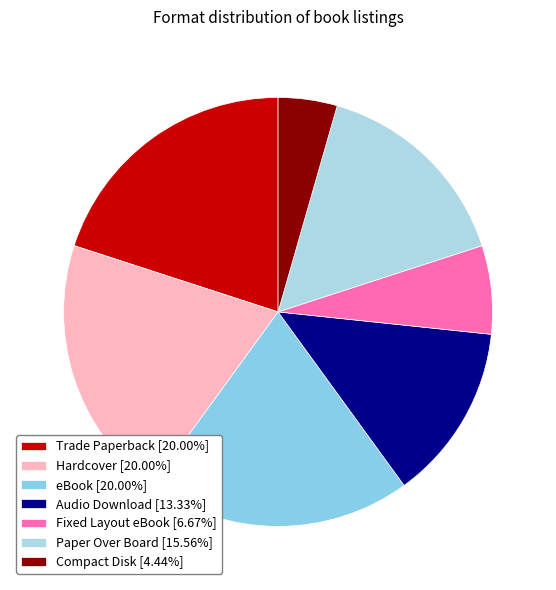

How many segments does this pie chart have?

7